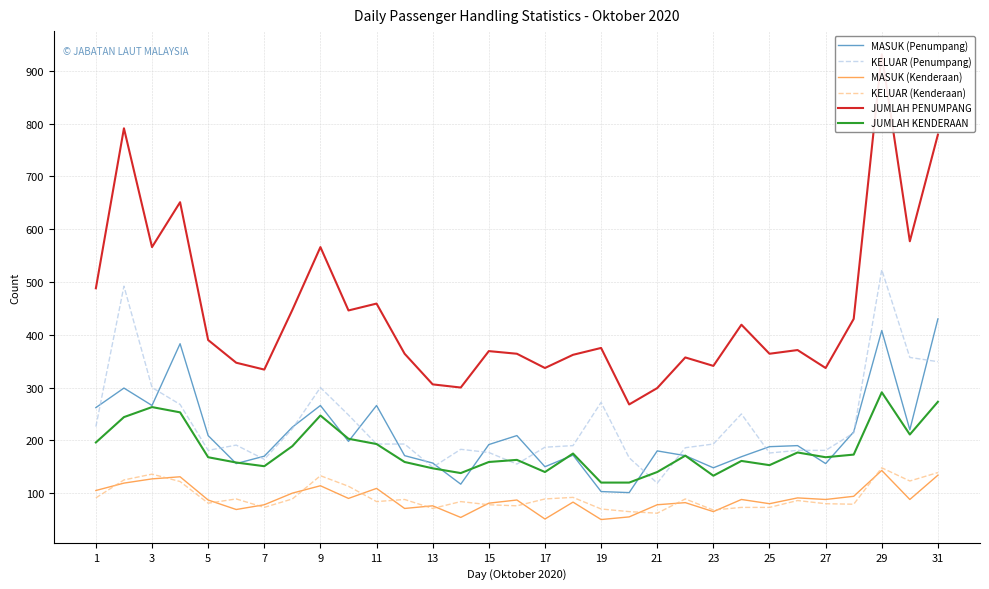

The value of JUMLAH KENDERAAN at 3 is 61. True or false?

False